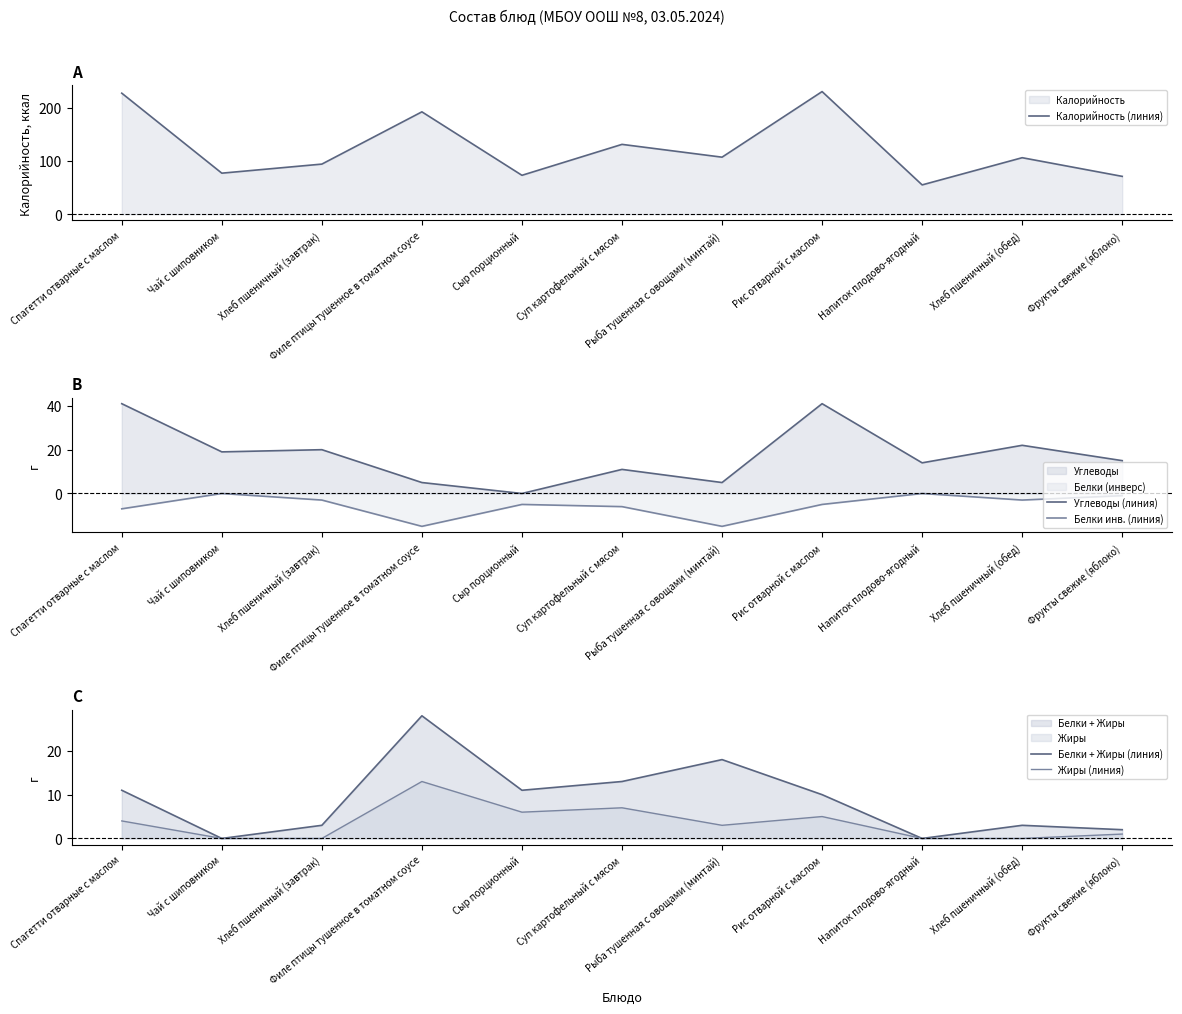

At which category does Жиры (линия) reach its first local peak?

Филе птицы тушенное в томатном соусе